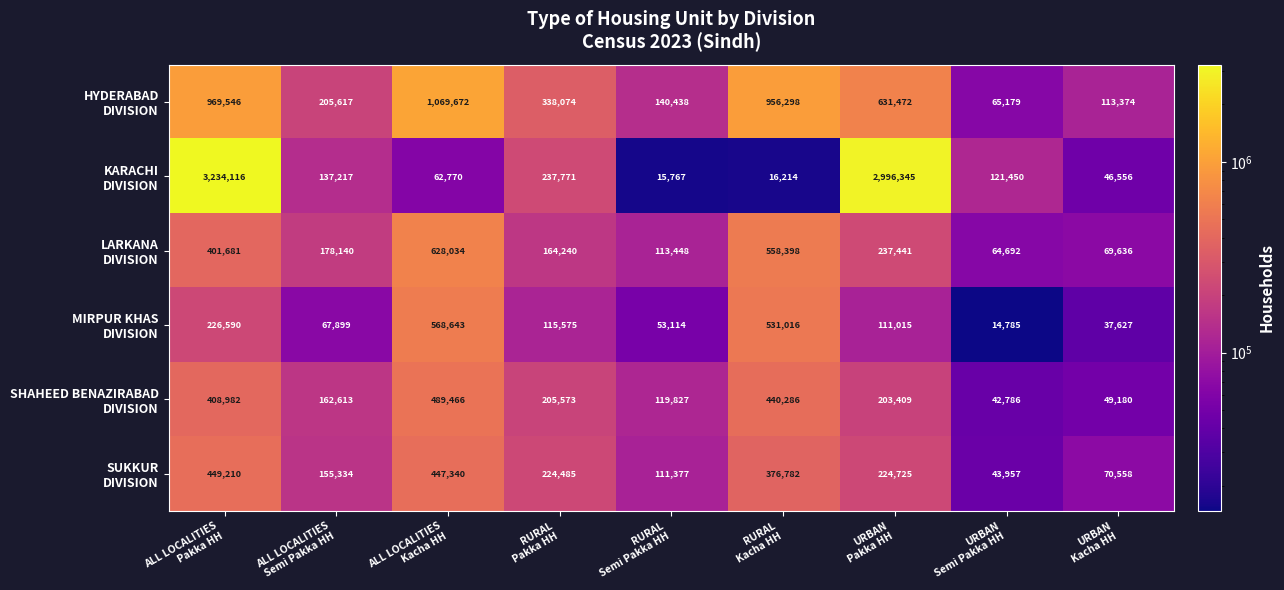

At how many categories does at least one series exceed 611513?

4